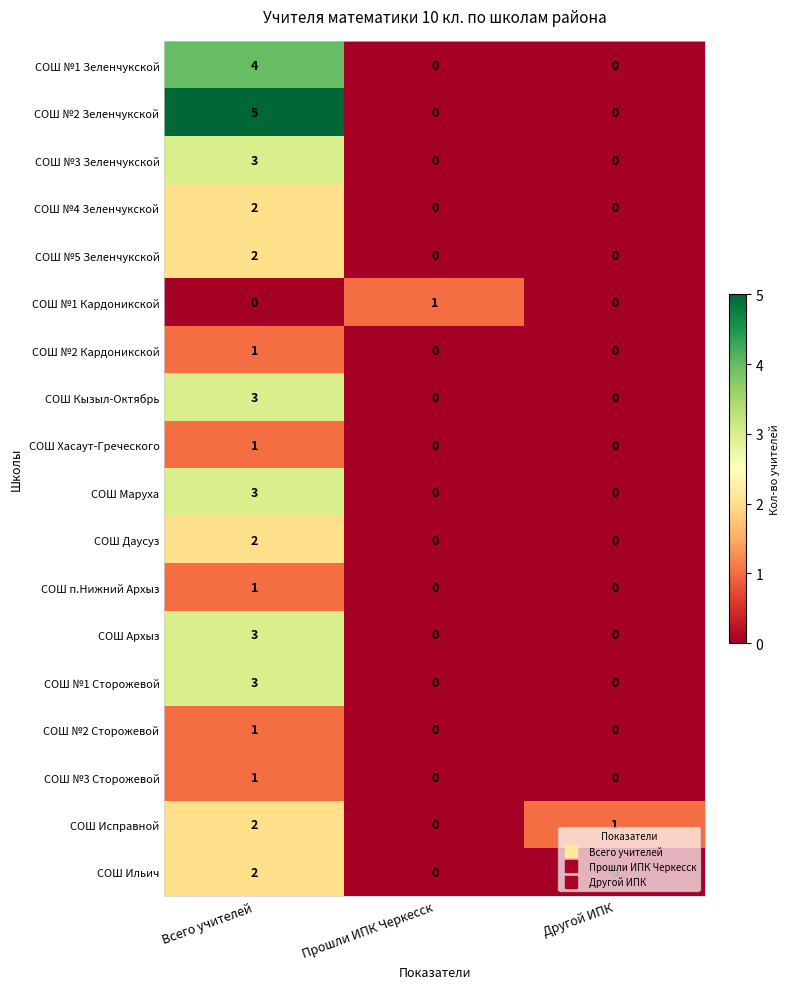

What is the difference between the maximum and second lowest values in the СОШ №1 Зеленчукской series?

4